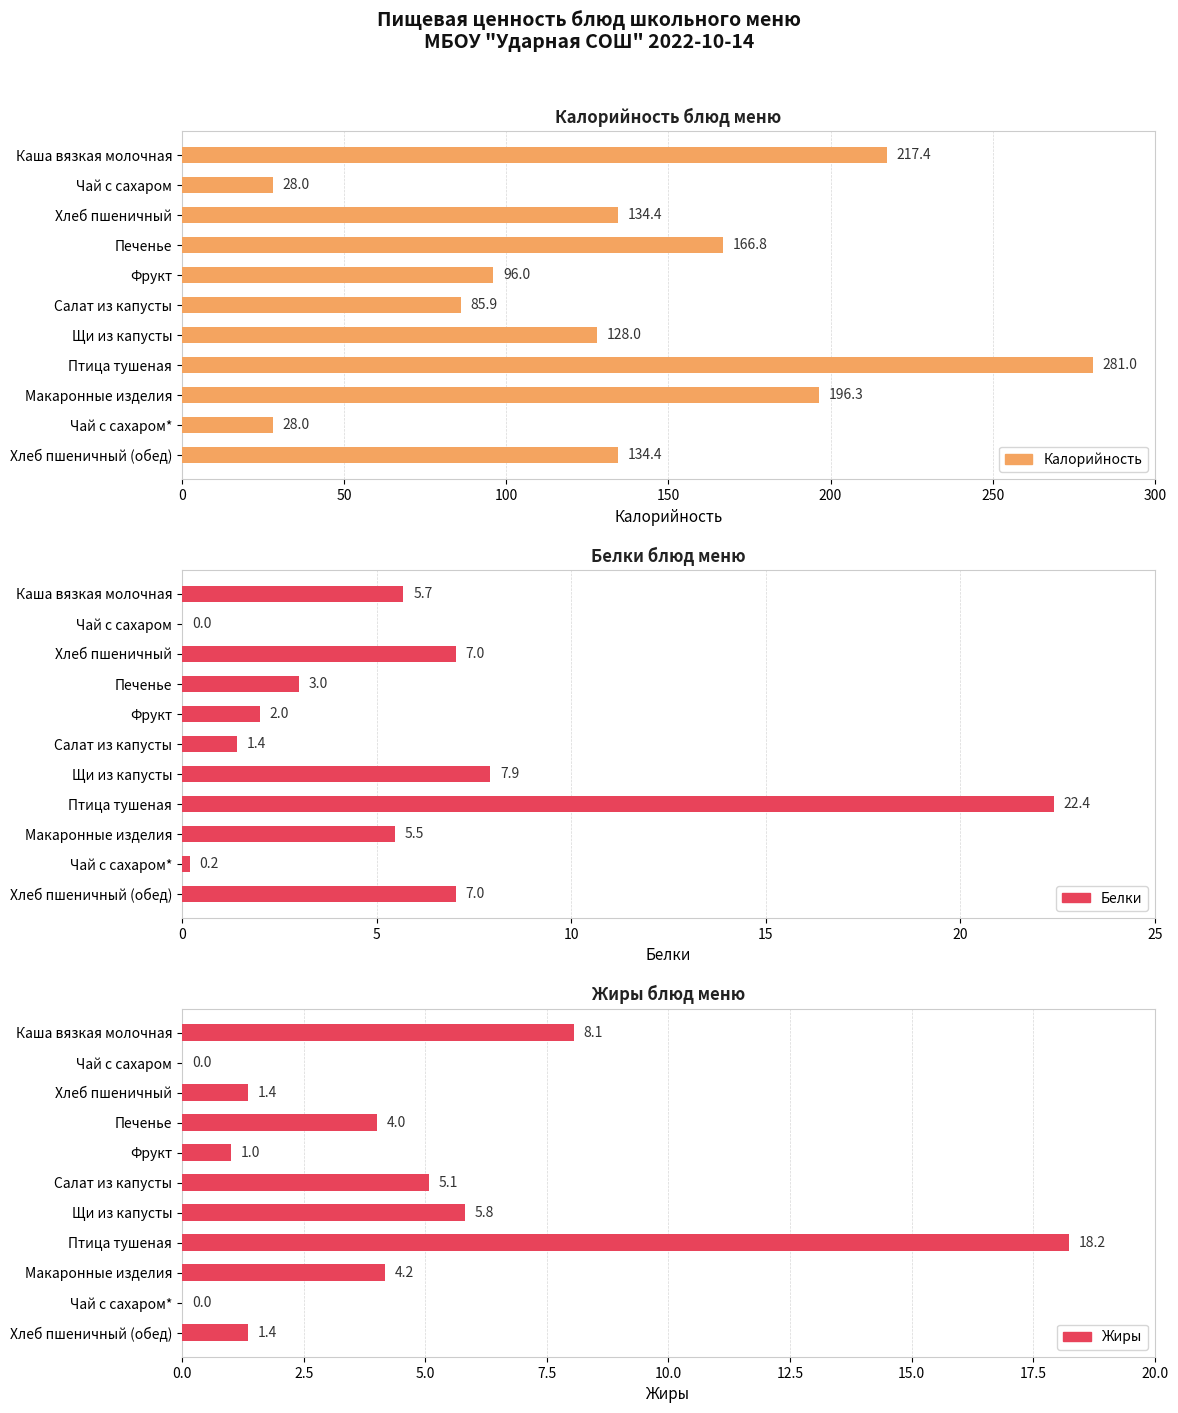

How many data points in Калорийность are less than 134?

5